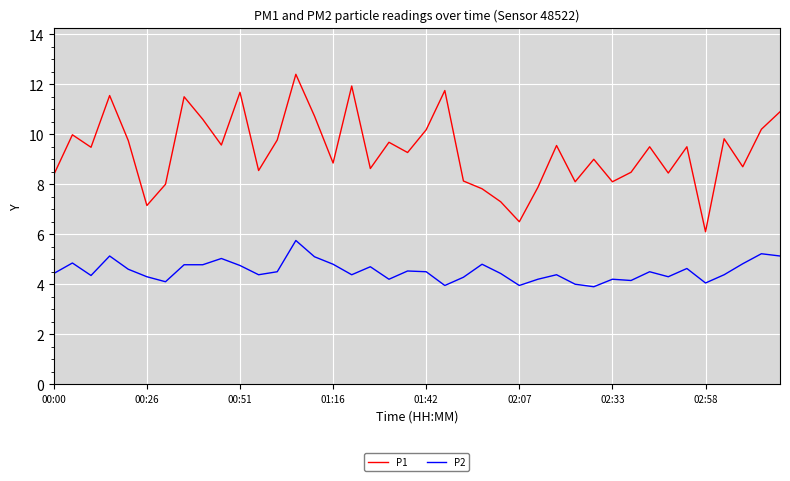

What is the difference between the maximum and minimum values in the P1 series?

6.3